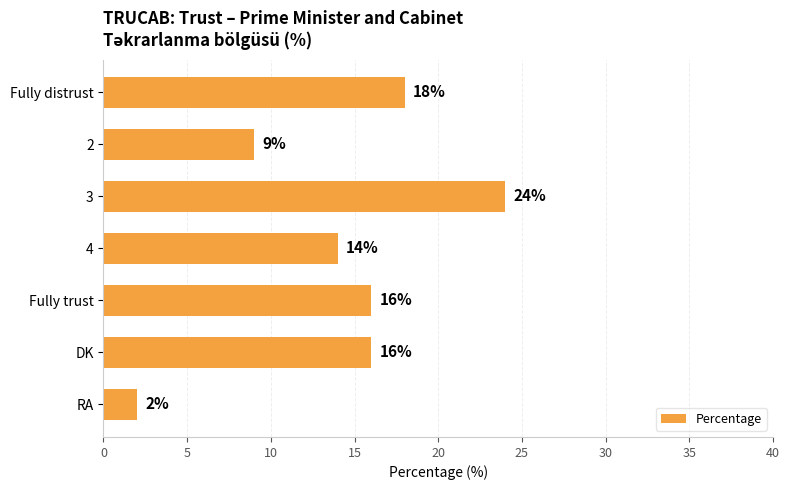

What position from the bottom is 3?

5